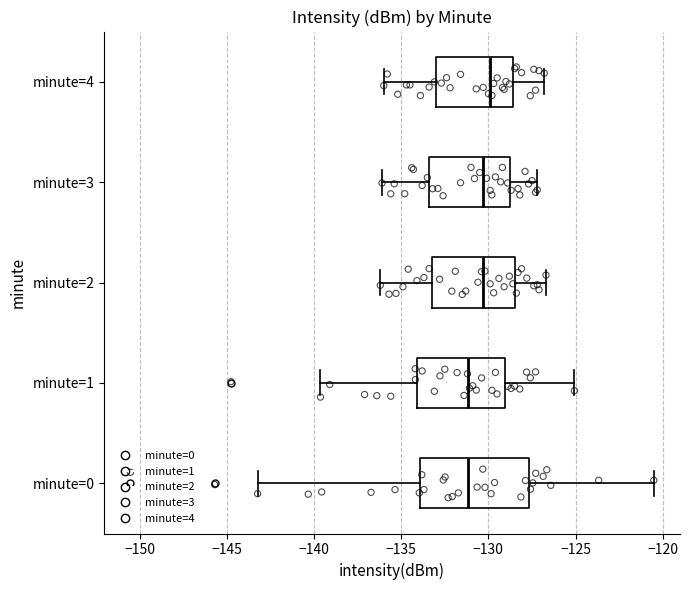

Reading bottom to top, transcribe this box plot: for each box, give where its median line is, the range the box spans, and where its two whiskers end, as read against the x-axis. The values are not printed on the chart, so give them approximately, as read against the axis.

minute=0: median -131.0, box -134.0 to -127.5, whiskers -143.0 to -120.5
minute=1: median -131.0, box -134.0 to -129.0, whiskers -139.5 to -125.0
minute=2: median -130.5, box -133.0 to -128.5, whiskers -136.0 to -126.5
minute=3: median -130.5, box -133.5 to -128.5, whiskers -136.0 to -127.0
minute=4: median -130.0, box -133.0 to -128.5, whiskers -136.0 to -127.0